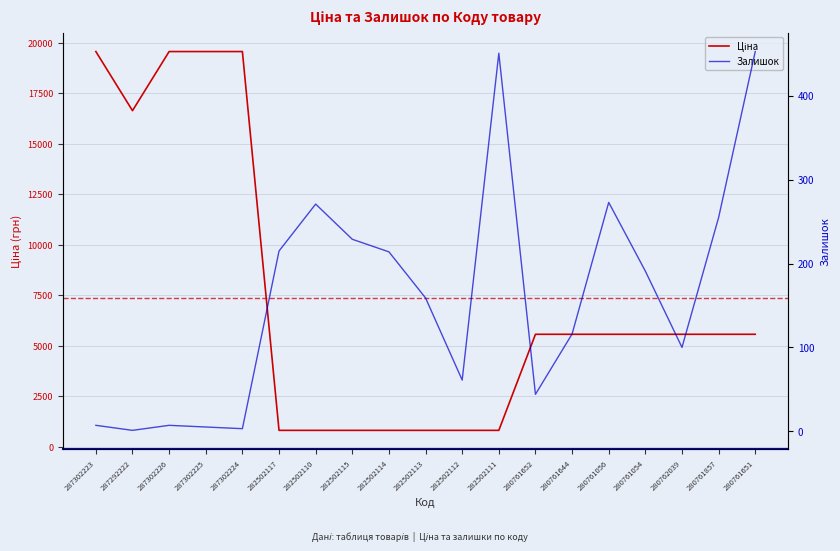

Which label corresponds to the largest value in the chart?

287302223